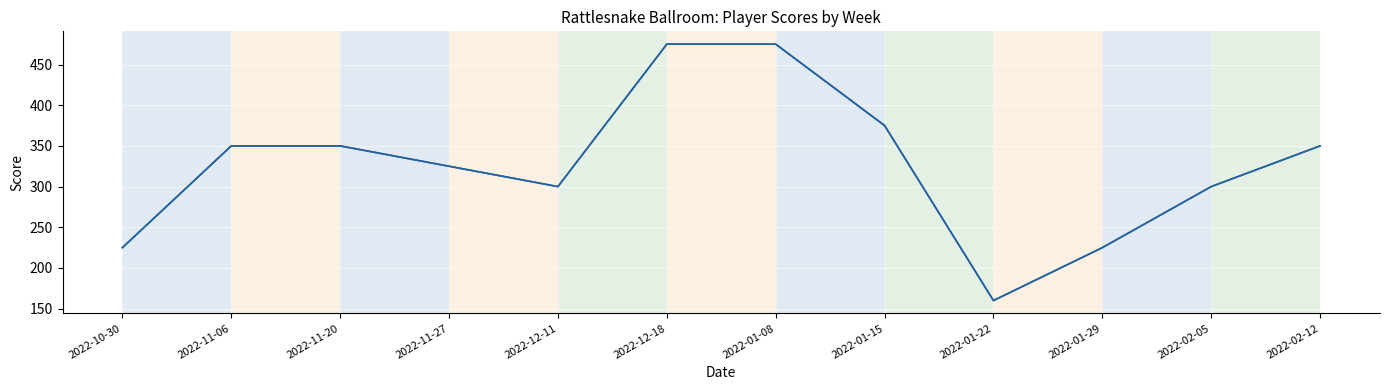

Approximately how many times larger is the value at 2022-11-20 compared to 2022-11-06?

1.0